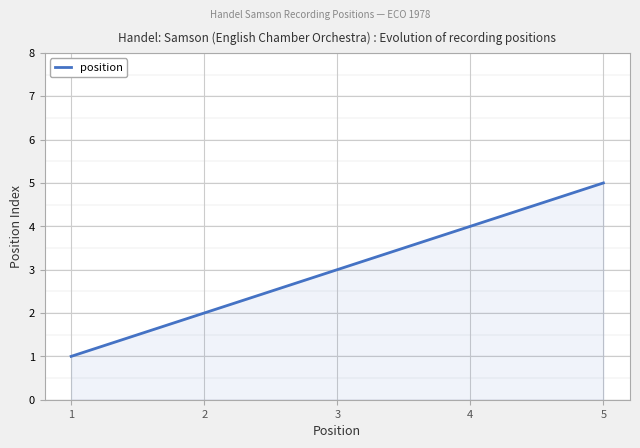

List the labels in order of value, largest first.

5, 4, 3, 2, 1